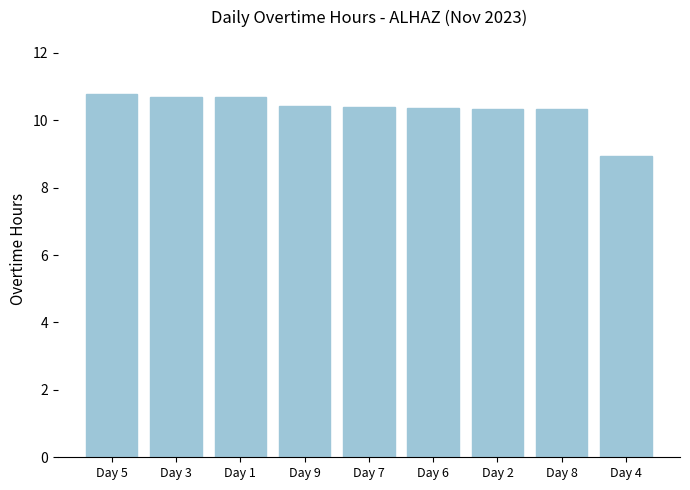

Where does the data first go above 10?

Day 5